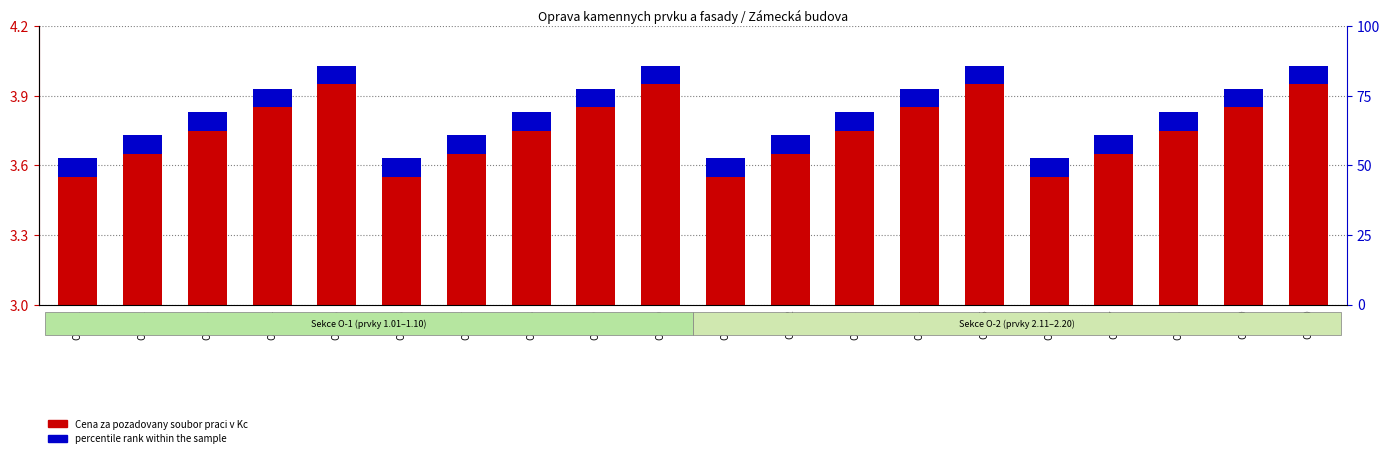

Reading left to right, transcribe all the data shown in this chart.

Cena za pozadovany soubor praci v Kc: O-1.01=3.5	O-1.02=3.6	O-1.03=3.8	O-1.04=3.8	O-1.05=3.9	O-1.06=3.5	O-1.07=3.6	O-1.08=3.8	O-1.09=3.8	O-1.10=3.9	O-2.11=3.5	O-2.12=3.6	O-2.13=3.8	O-2.14=3.8	O-2.15=3.9	O-2.16=3.5	O-2.17=3.6	O-2.18=3.8	O-2.19=3.8	O-2.20=3.9
percentile rank within the sample: O-1.01=0.1	O-1.02=0.1	O-1.03=0.1	O-1.04=0.1	O-1.05=0.1	O-1.06=0.1	O-1.07=0.1	O-1.08=0.1	O-1.09=0.1	O-1.10=0.1	O-2.11=0.1	O-2.12=0.1	O-2.13=0.1	O-2.14=0.1	O-2.15=0.1	O-2.16=0.1	O-2.17=0.1	O-2.18=0.1	O-2.19=0.1	O-2.20=0.1